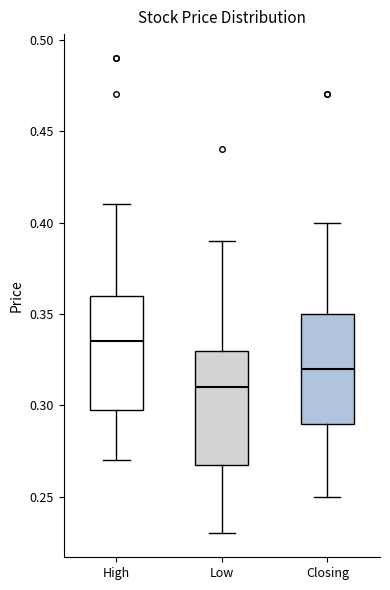

Which box has the lowest median line?

Low